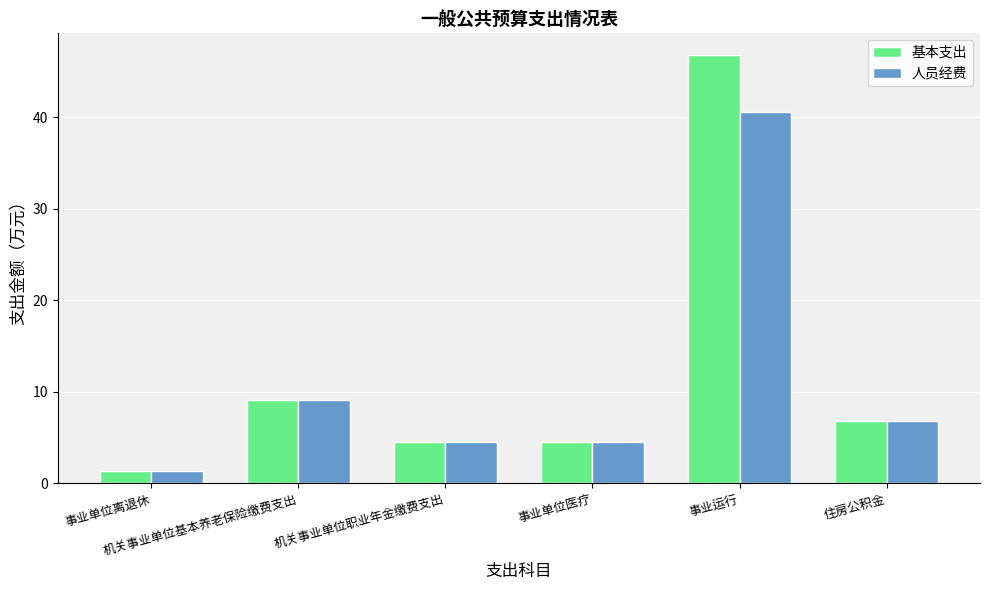

What is the total value across all series at 住房公积金?

13.6